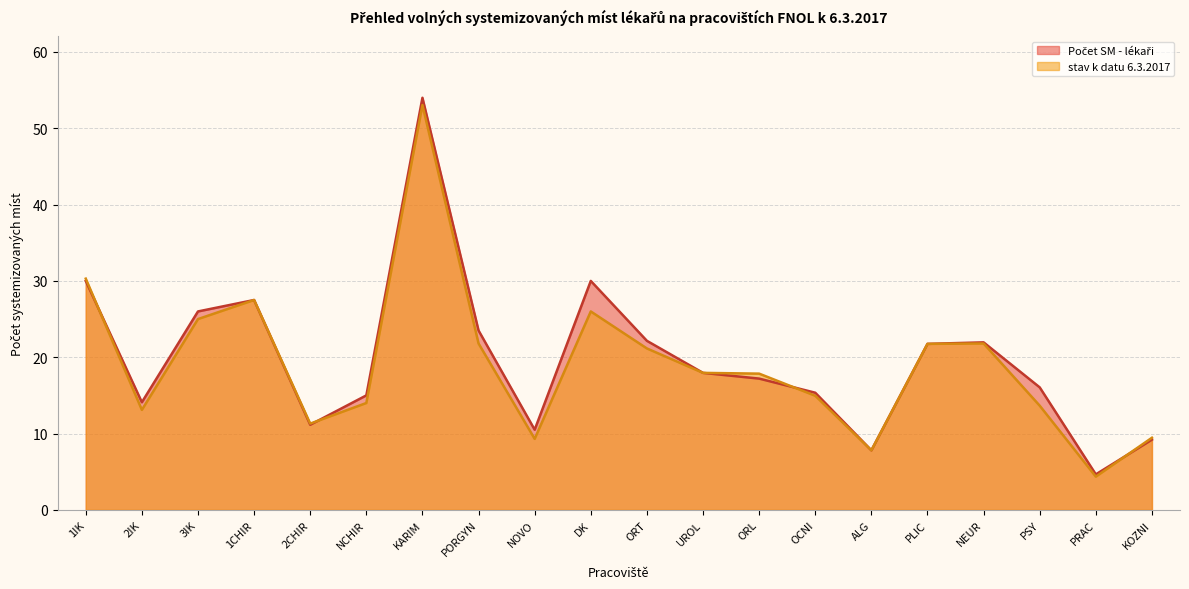

At which category is the sum across all series the highest?

KARIM